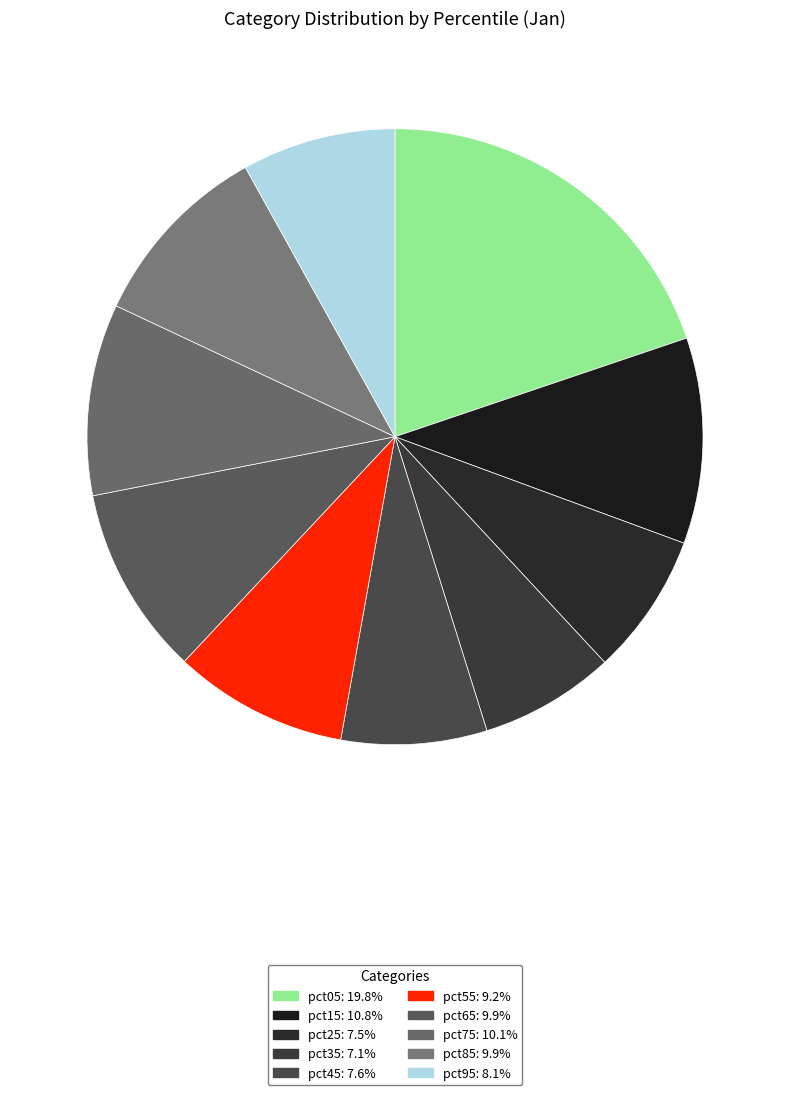

What percentage do pct45 and pct95 together represent?

15.7%